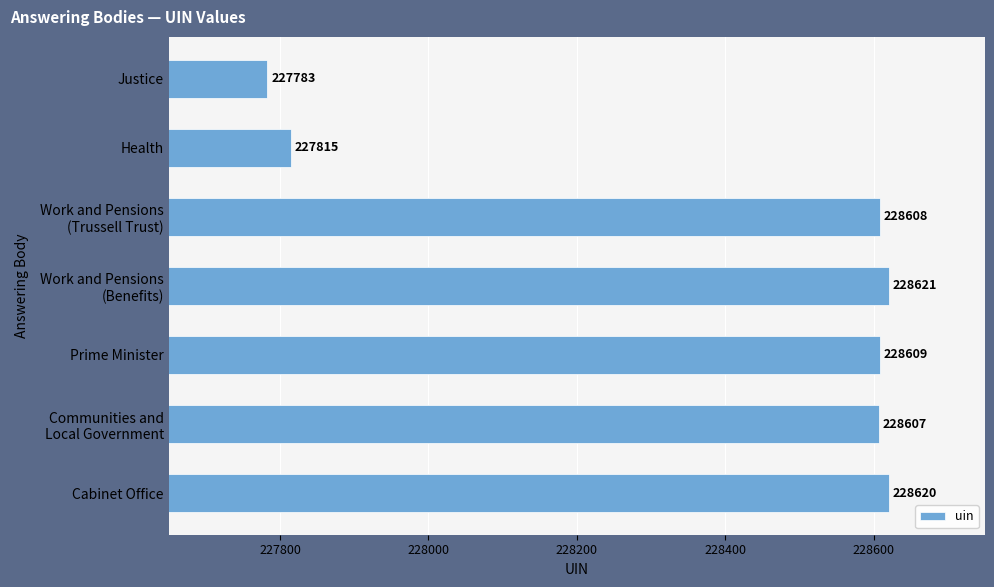

Reading bottom to top, extract all data points from this chart.

228620	228607	228609	228621	228608	227815	227783